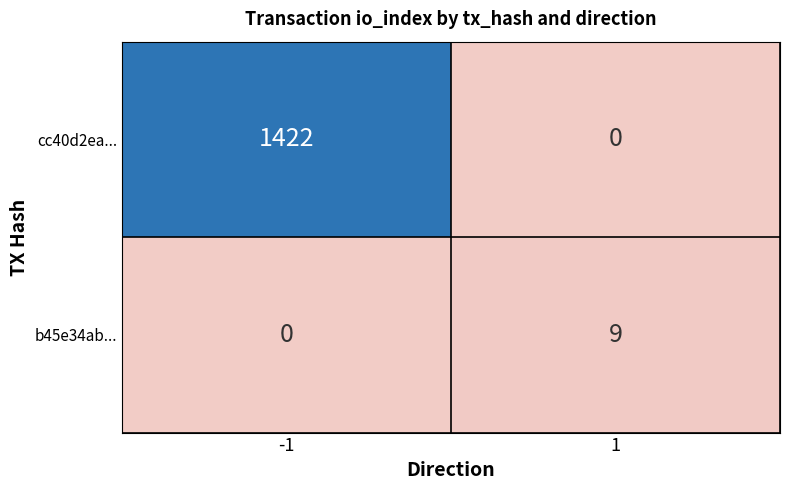

True or false: b45e34ab... has a value of 5 at 1.

False